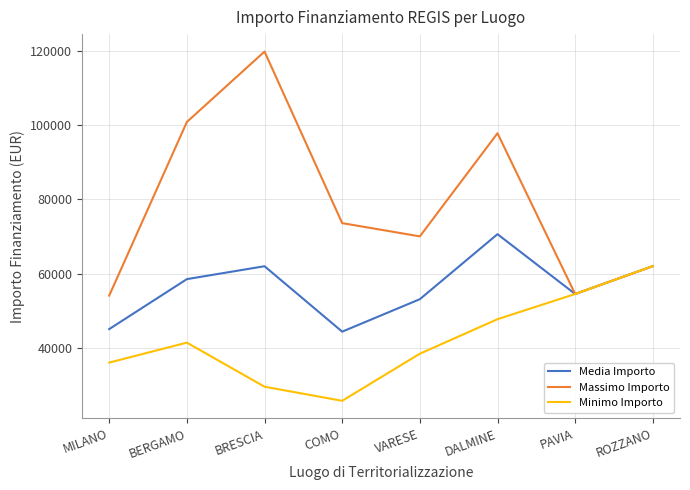

True or false: Minimo Importo has a value of 38513.5 at VARESE.

True